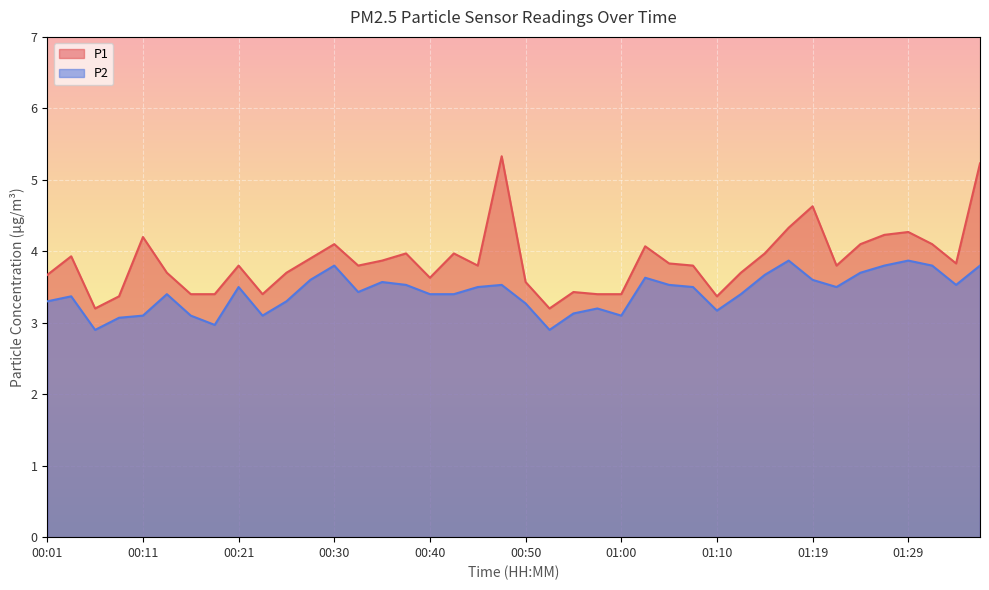

What is the total value across all series at 00:25?

7.0